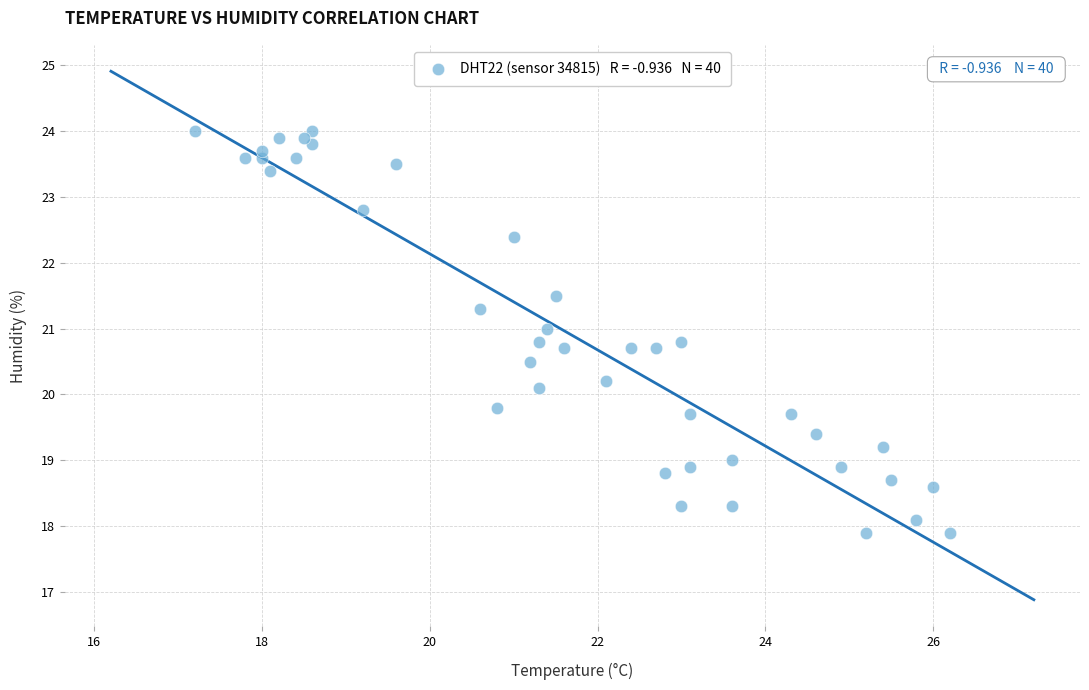

What Y value in the scatter plot is closest to 20?

20.1